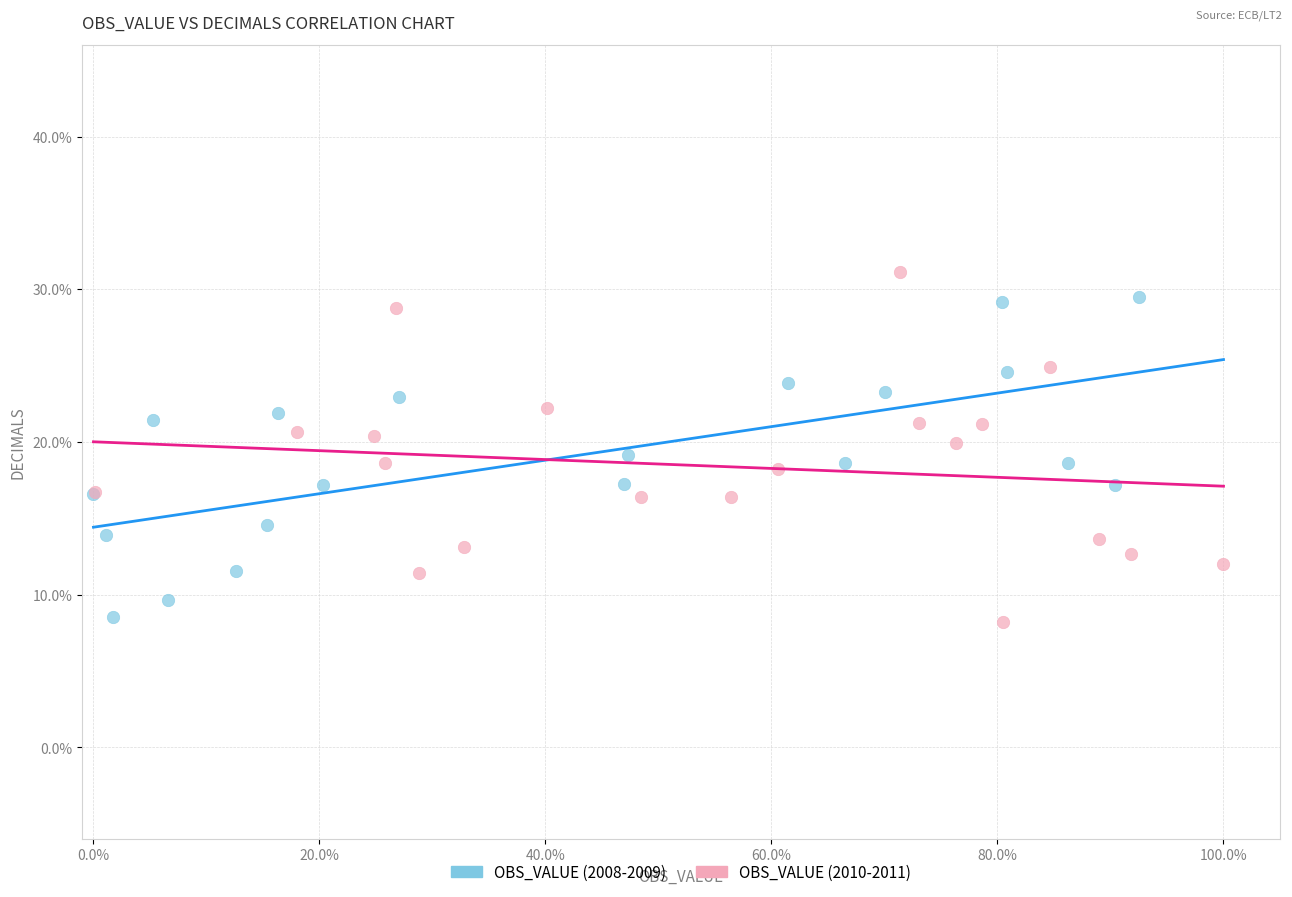

Which series has the widest spread of Y values?

OBS_VALUE (2010-2011)